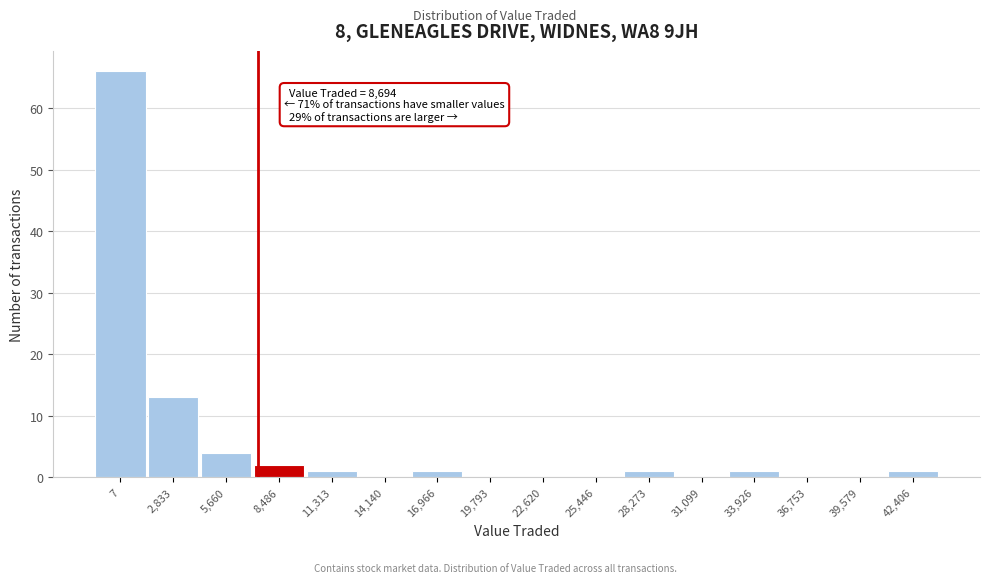

Reading left to right, transcribe all the data shown in this chart.

7=66	2,833=13	5,660=4	8,486=2	11,313=1	14,140=0	16,966=1	19,793=0	22,620=0	25,446=0	28,273=1	31,099=0	33,926=1	36,753=0	39,579=0	42,406=1